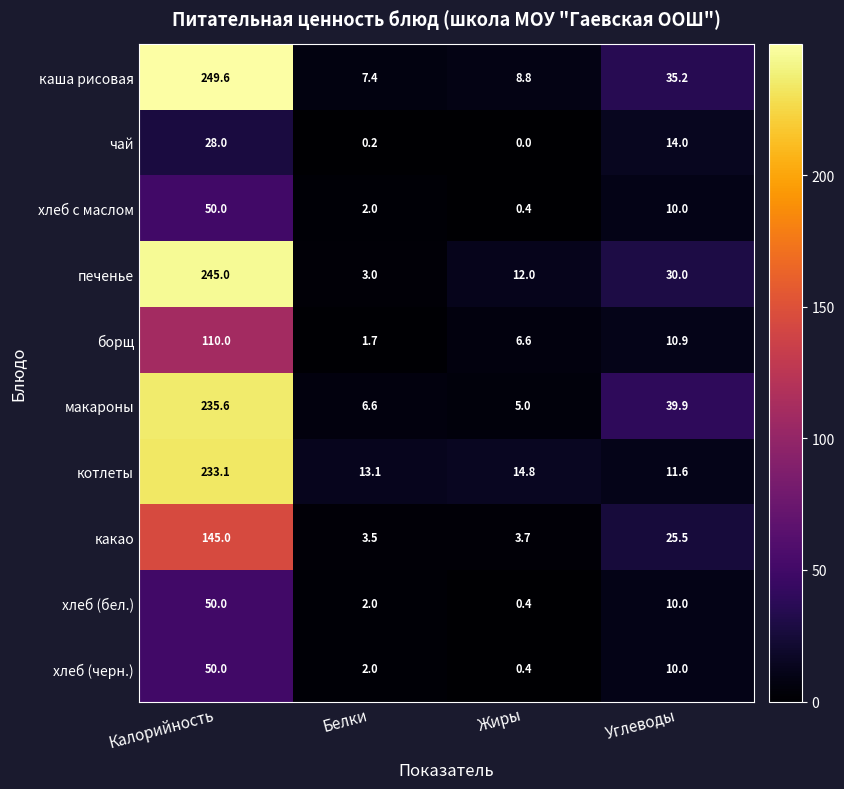

What is the sum of all борщ values?

129.2